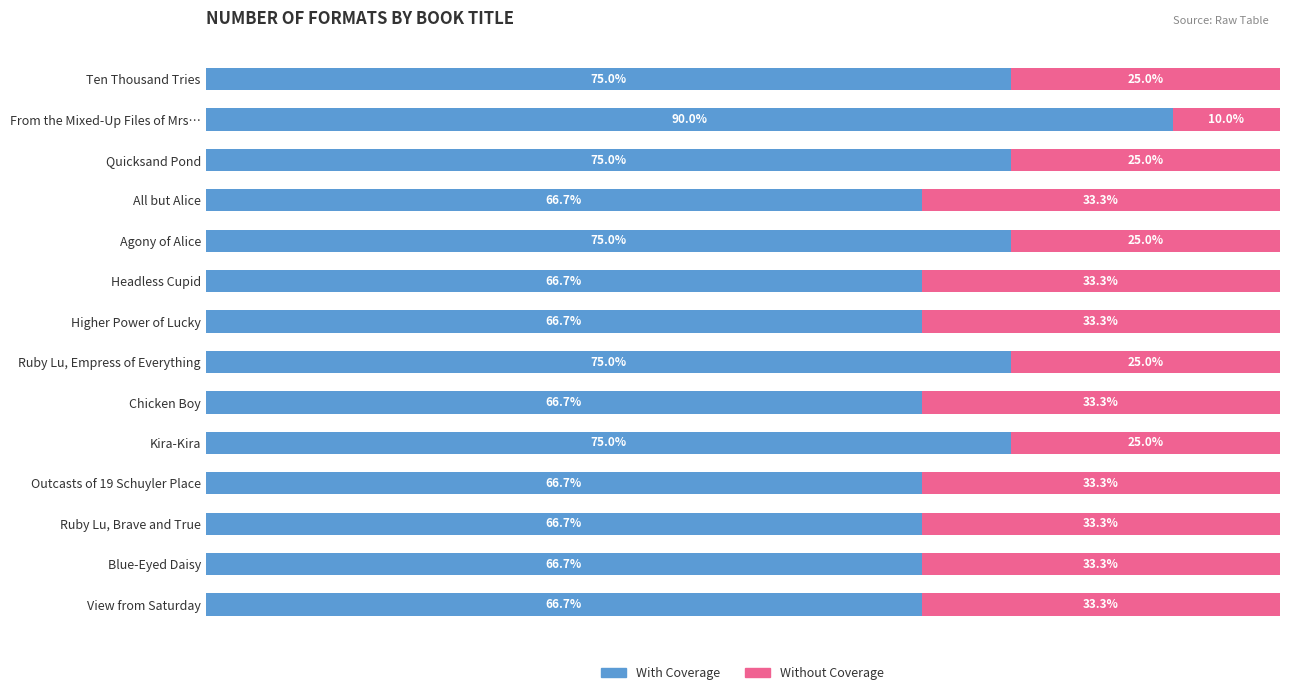

Which category has the highest value in the With Coverage series?

From the Mixed-Up Files of Mrs…